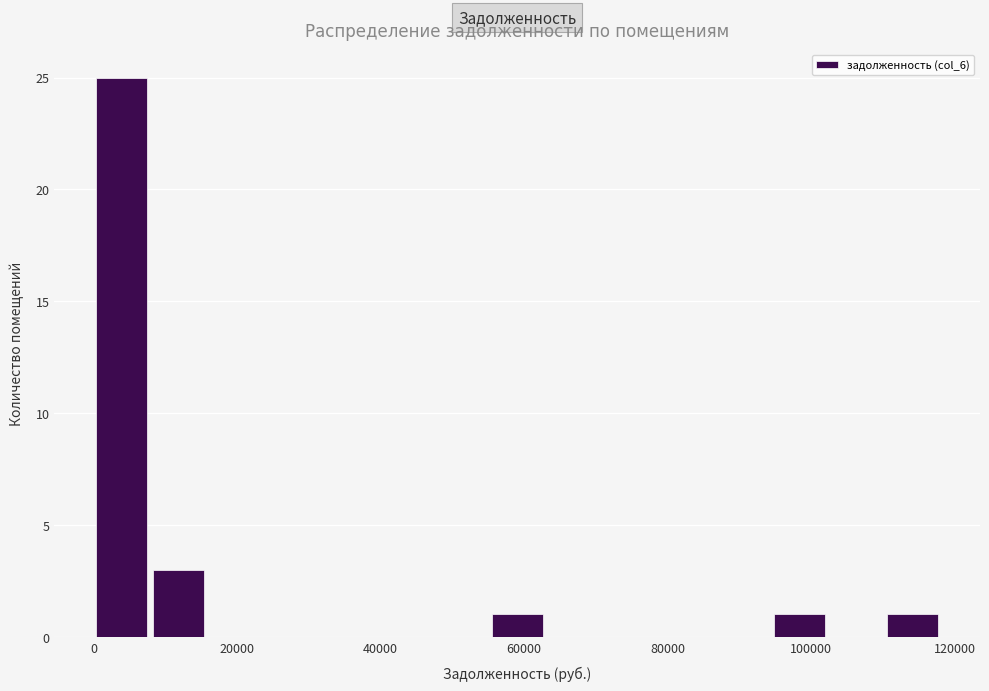

Around what value on the x-axis is the tallest bar? Give the approximate position of its centre, as read against the axis.

4000